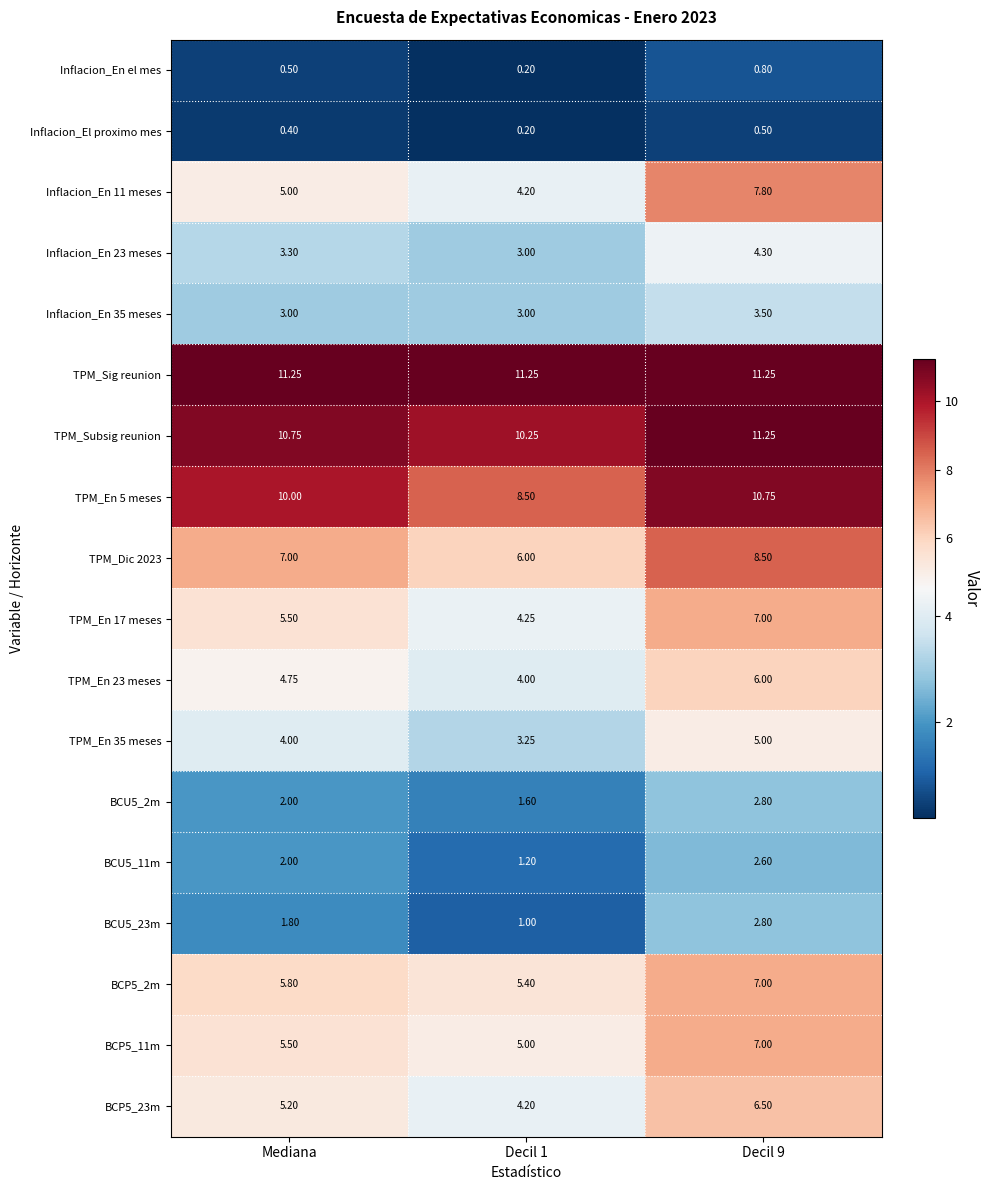

Which series has the largest total across all categories?

TPM_Sig reunion